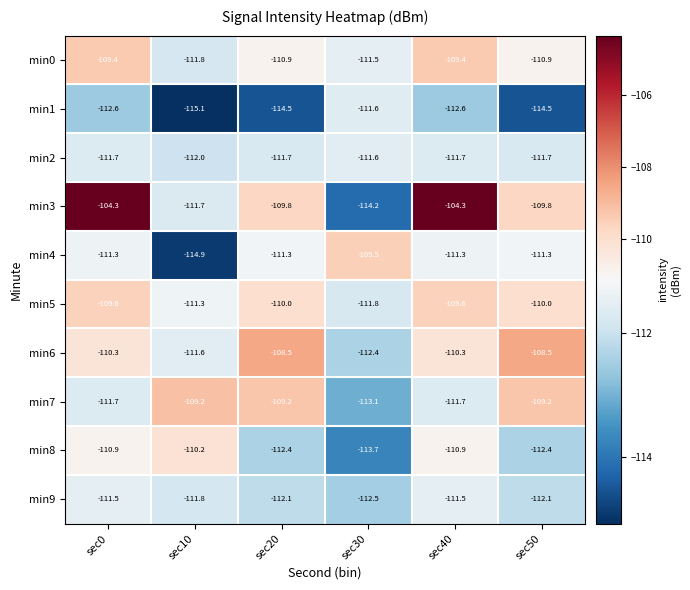

Which series has the largest total across all categories?

min3